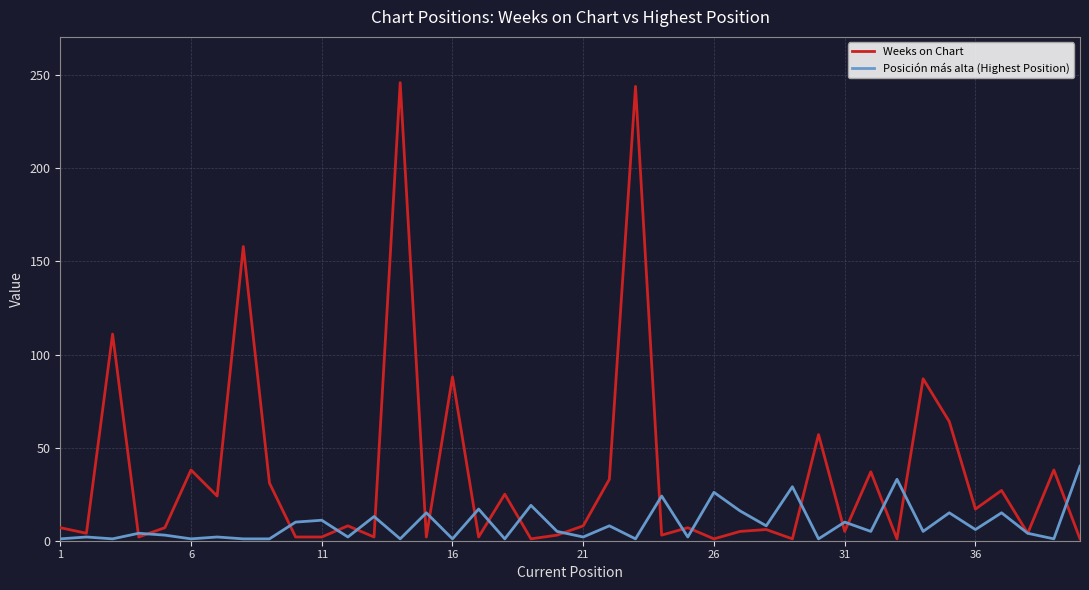

Which series has the largest total across all categories?

Weeks on Chart